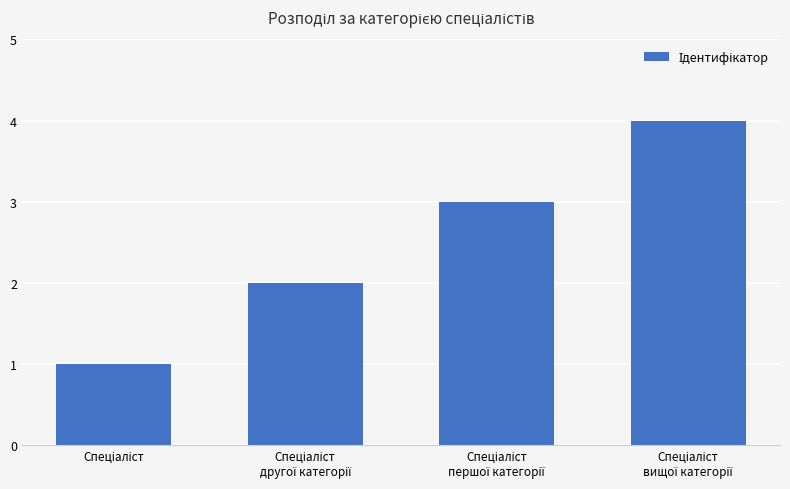

What is the greatest value displayed?

4